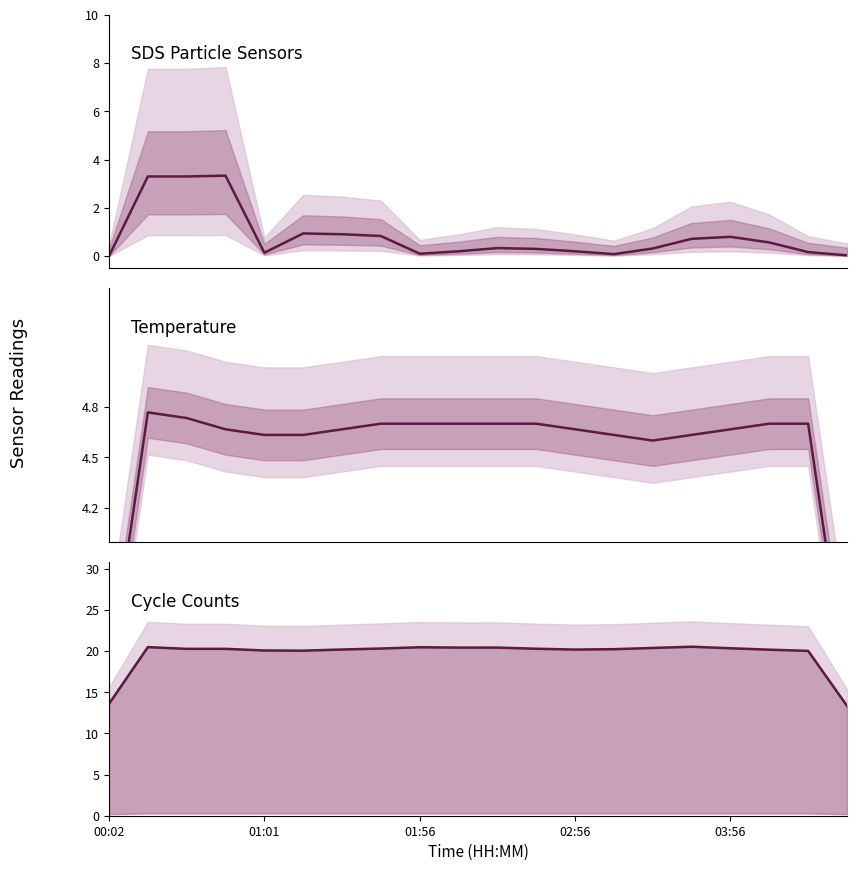

List the series in order of their peak value, lowest first.

SDS_P1, Temp, Max_cycle